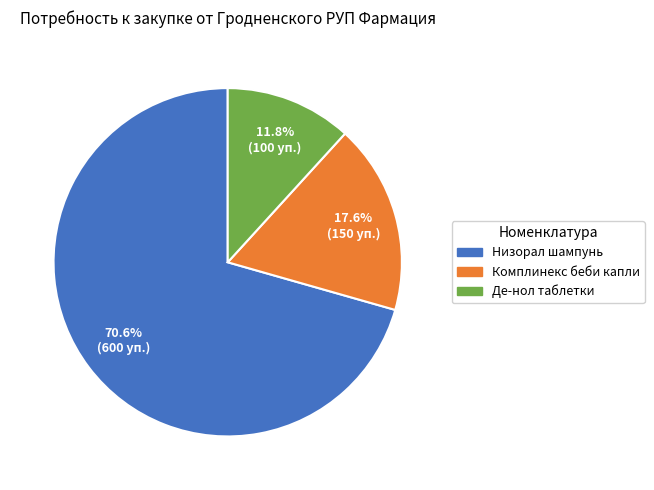

What is the smallest slice in the pie chart?

Де-нол таблетки